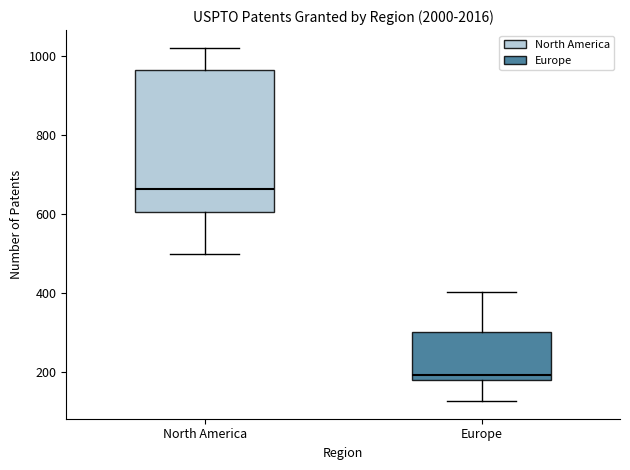

Reading left to right, read every box against the y-axis: the position of its median line, the range the box covers, and the ends of its whiskers. The values are not printed on the chart, so give them approximately, as read against the axis.

North America: median 660, box 600 to 960, whiskers 500 to 1020
Europe: median 200, box 180 to 300, whiskers 120 to 400